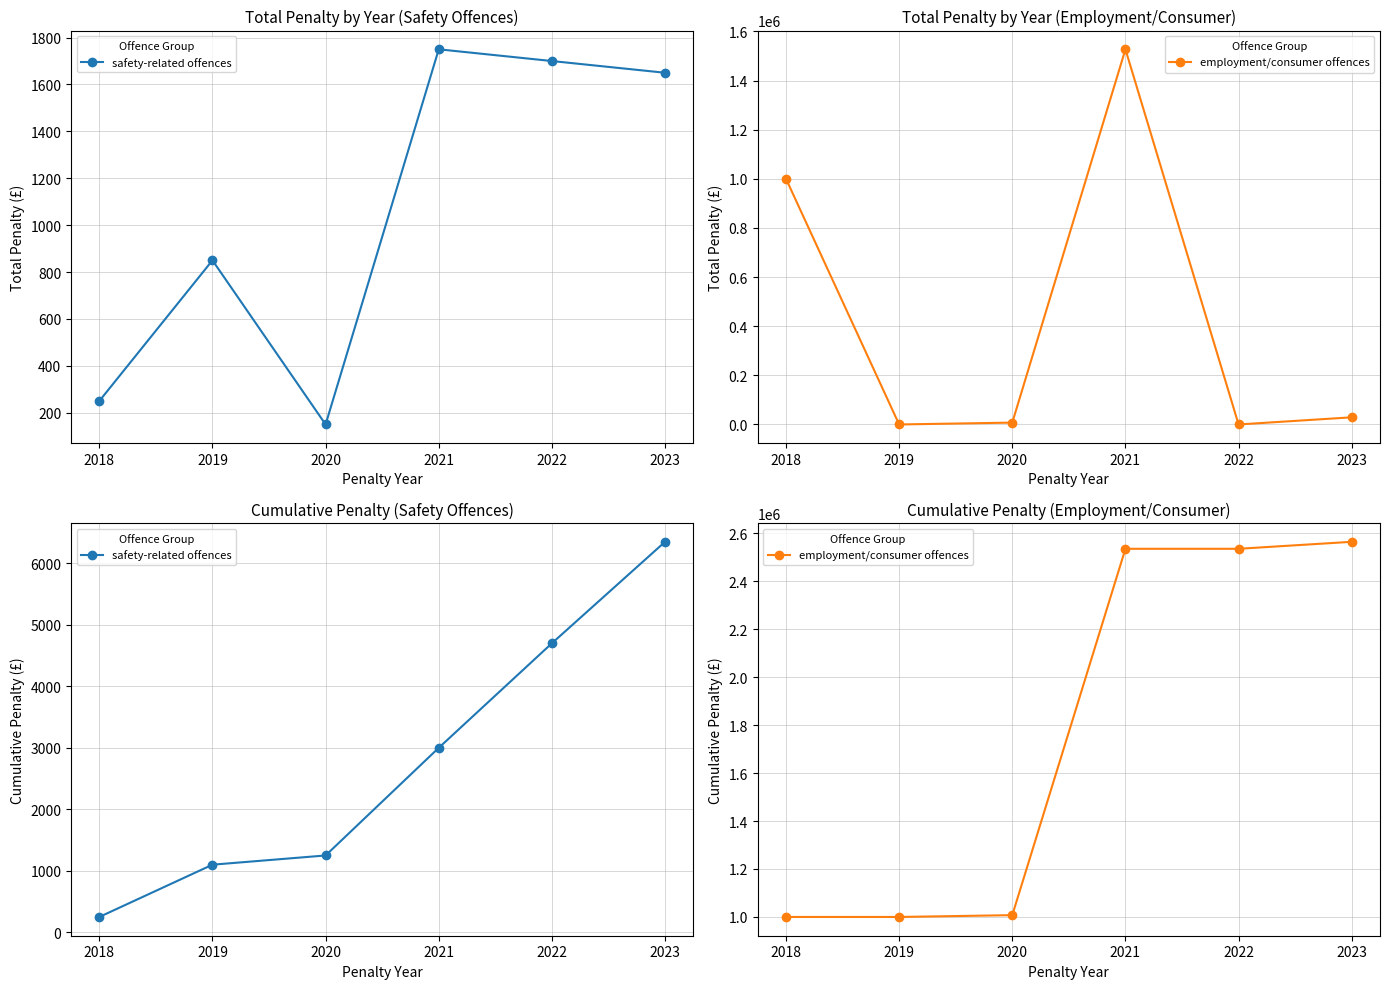

What is the approximate value of employment/consumer offences at 2019?

1000000